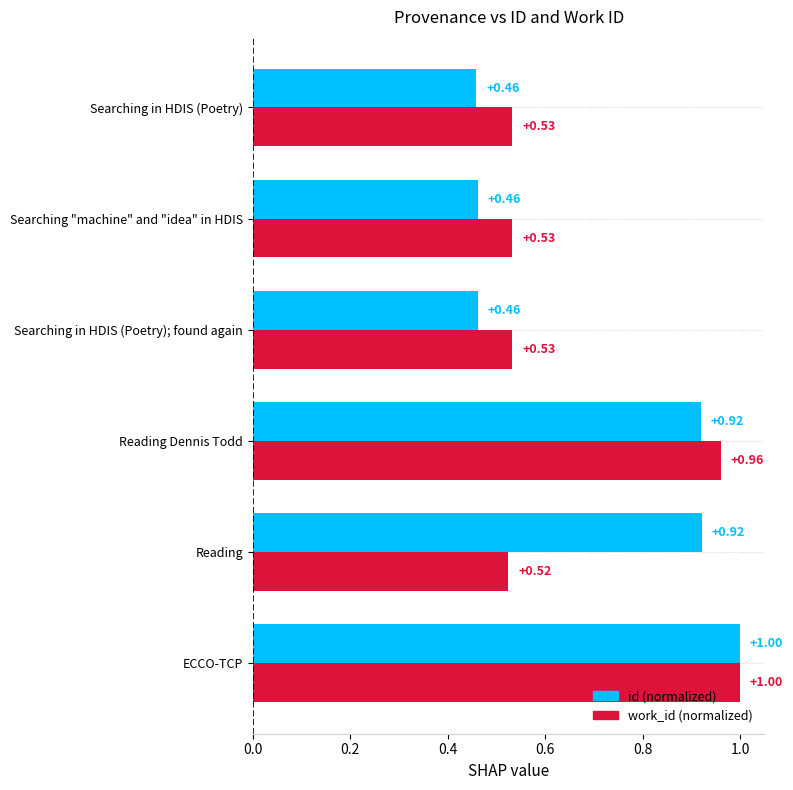

At which category does the chart reach its peak across all series?

ECCO-TCP